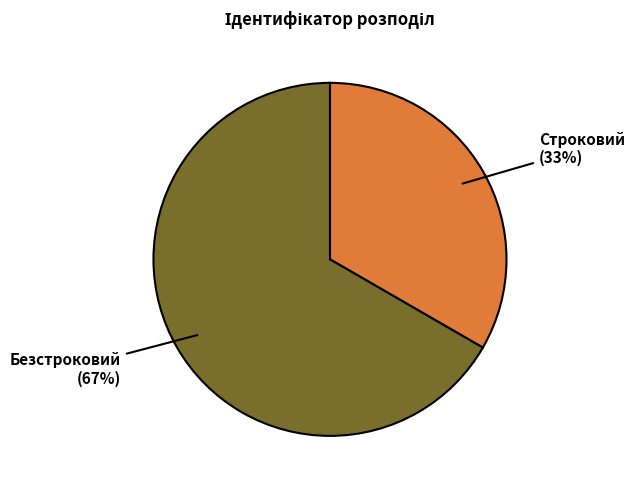

How many segments does this pie chart have?

2